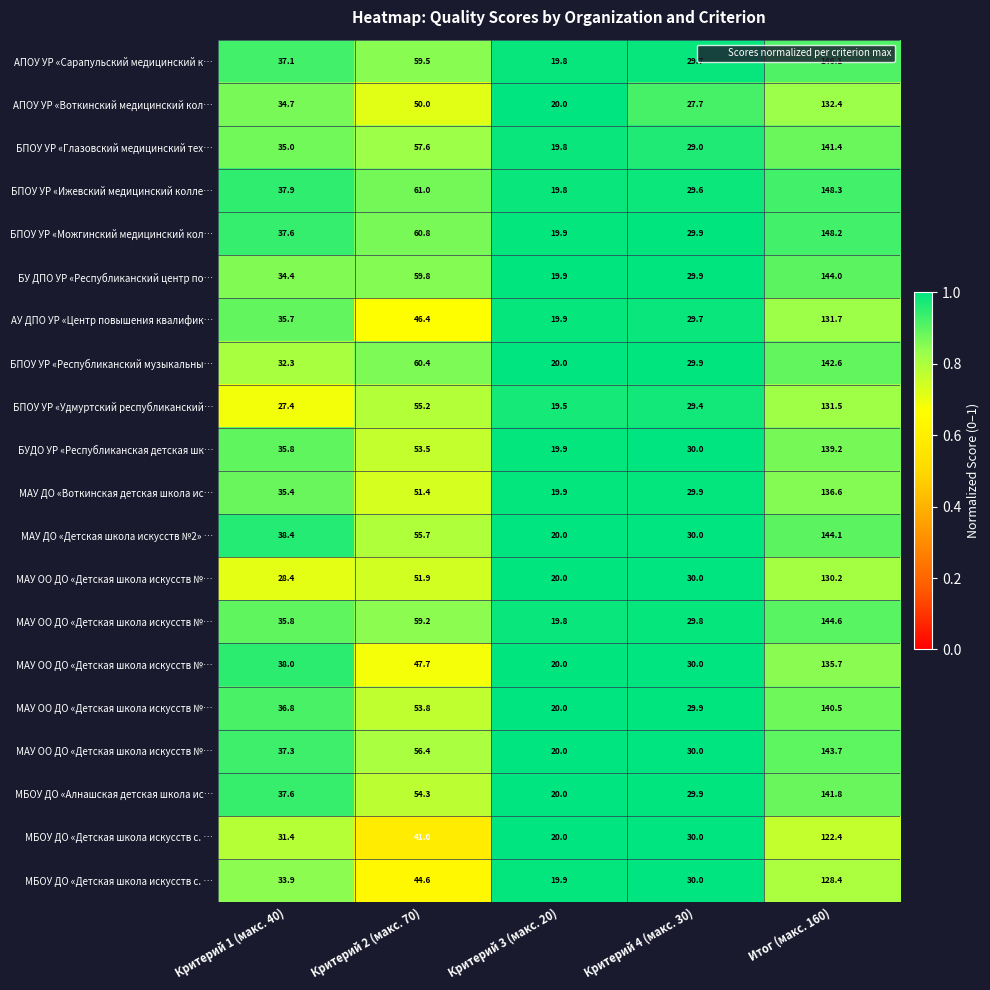

At which category does the chart reach its minimum across all series?

Критерий 2 (макс. 70)